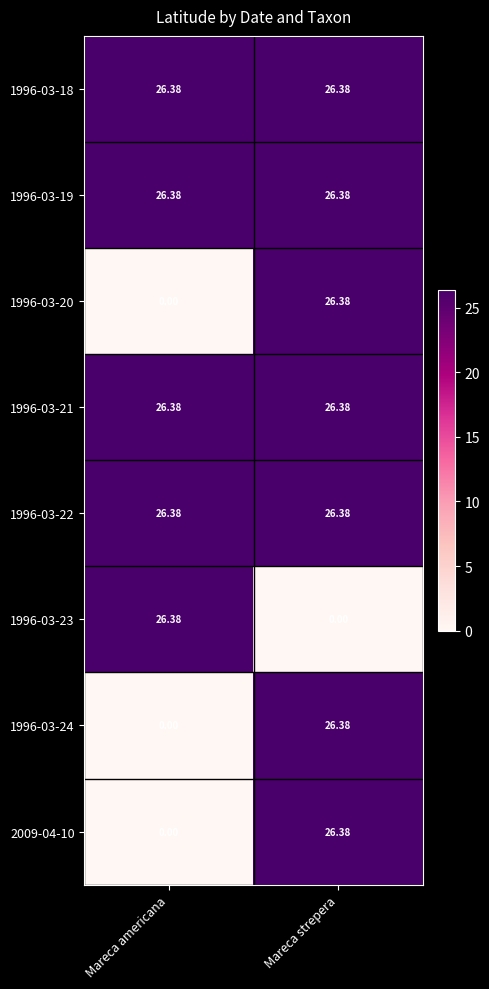

At which category is the sum across all series the highest?

Mareca strepera